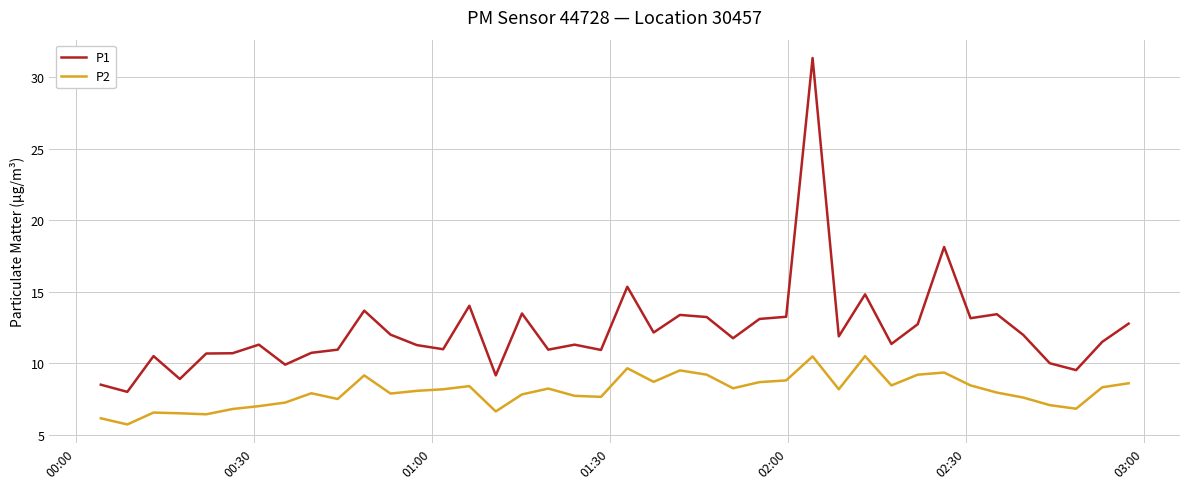

What is the minimum value for P1?

8.0